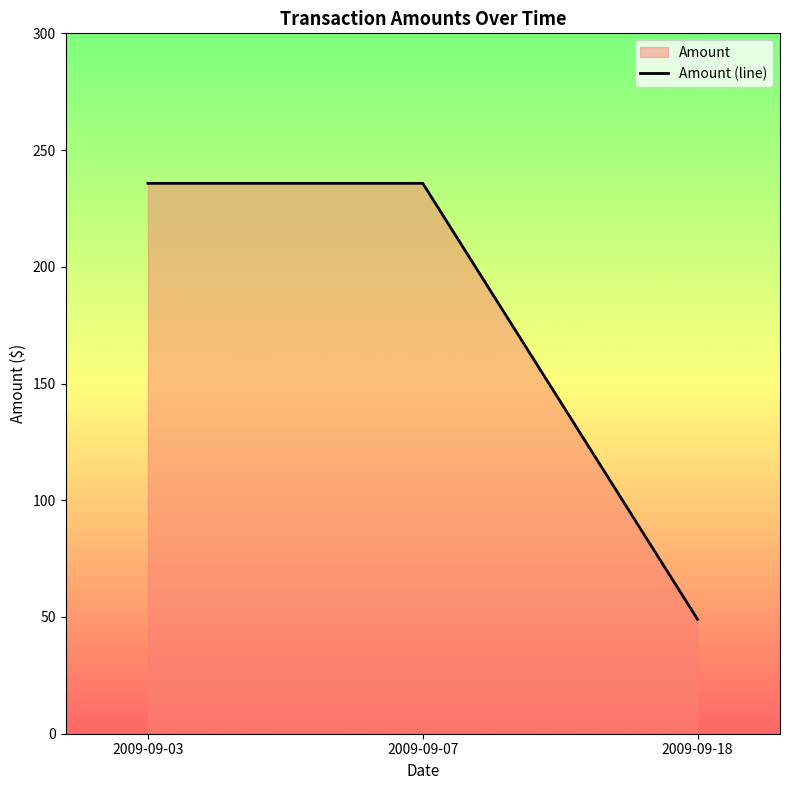

List the labels in order of value, smallest first.

2009-09-18, 2009-09-03, 2009-09-07